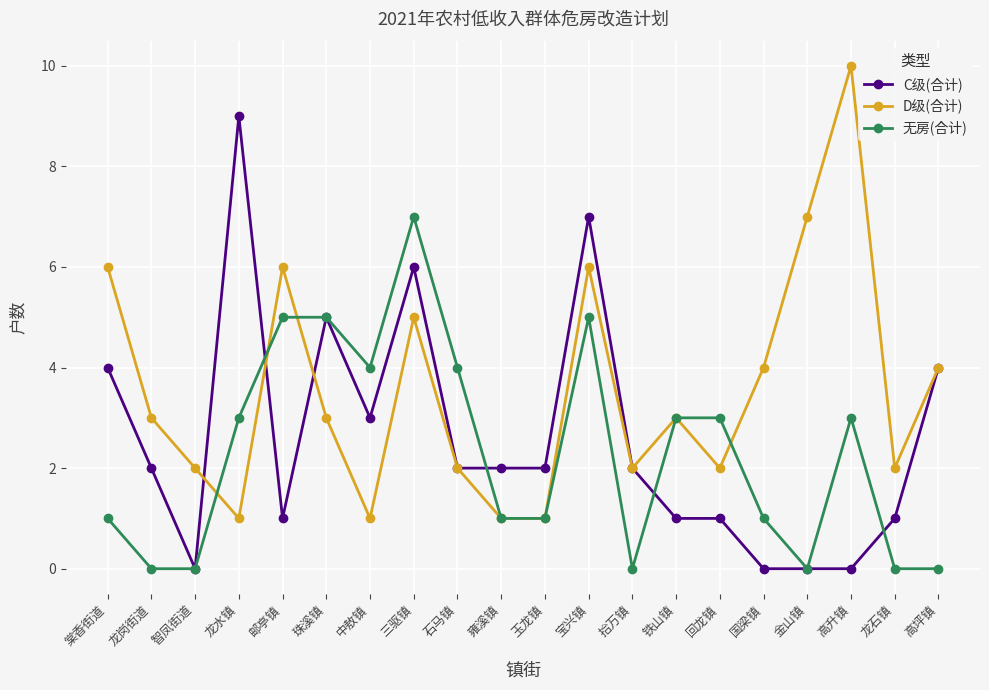

What is the difference between the highest and lowest values at 金山镇?

7